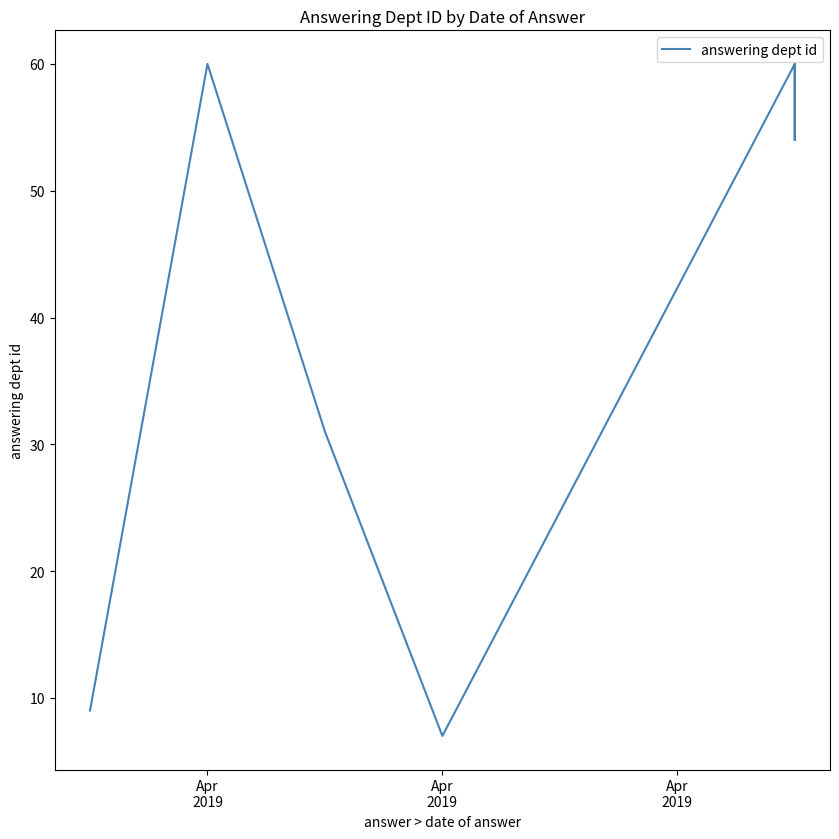

Reading right to left, extract all data points from this chart.

60	60	54	60	60	7	31	31	60	9